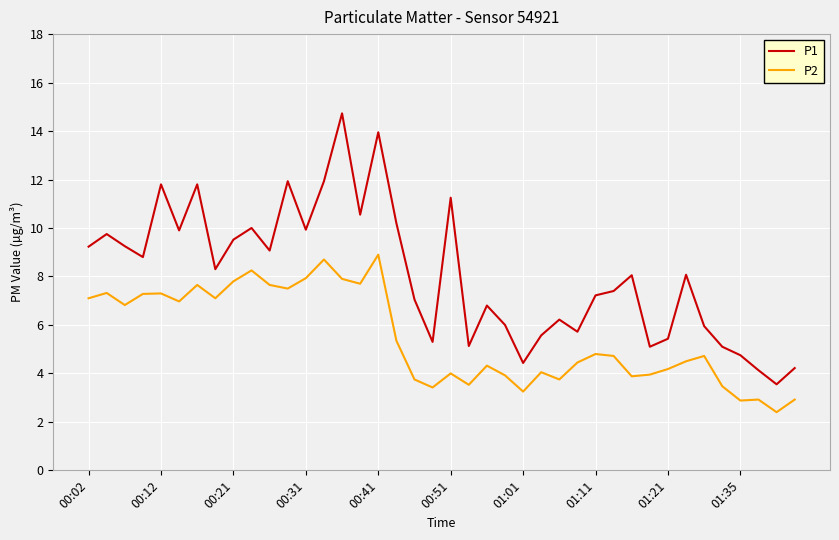

True or false: P2 and P1 intersect in this chart.

False